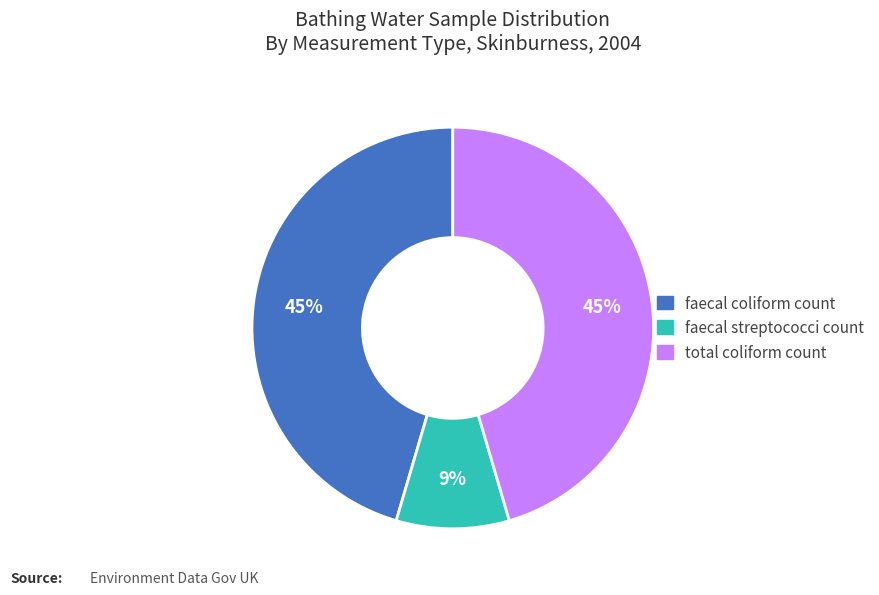

The faecal streptococci count slice represents 62% of the pie. True or false?

False